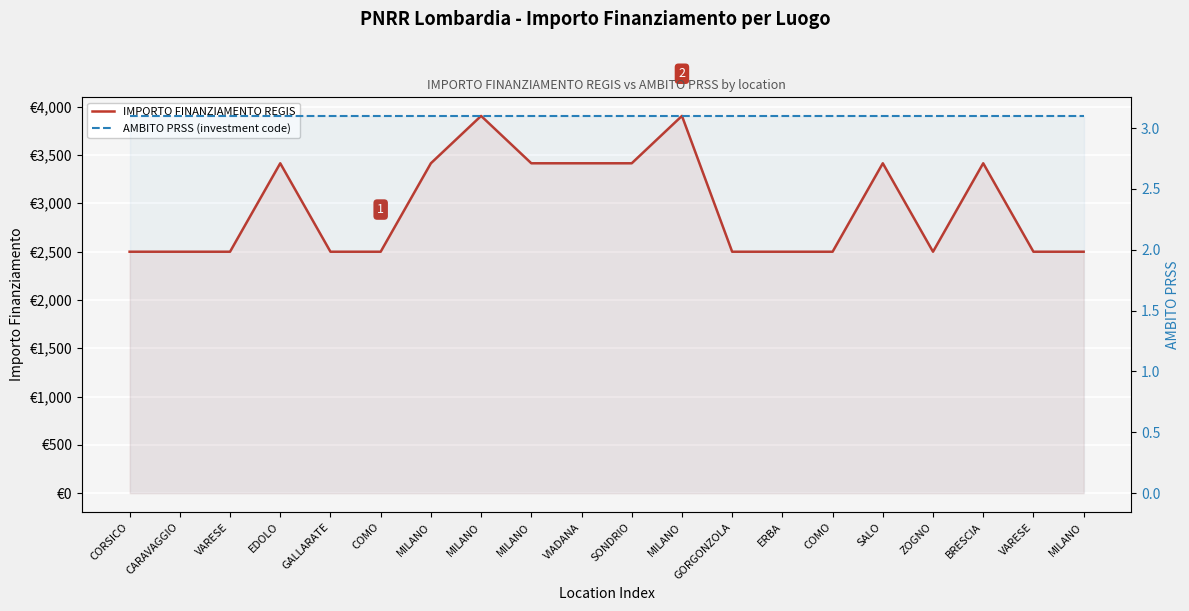

How many lines are shown in the chart?

2